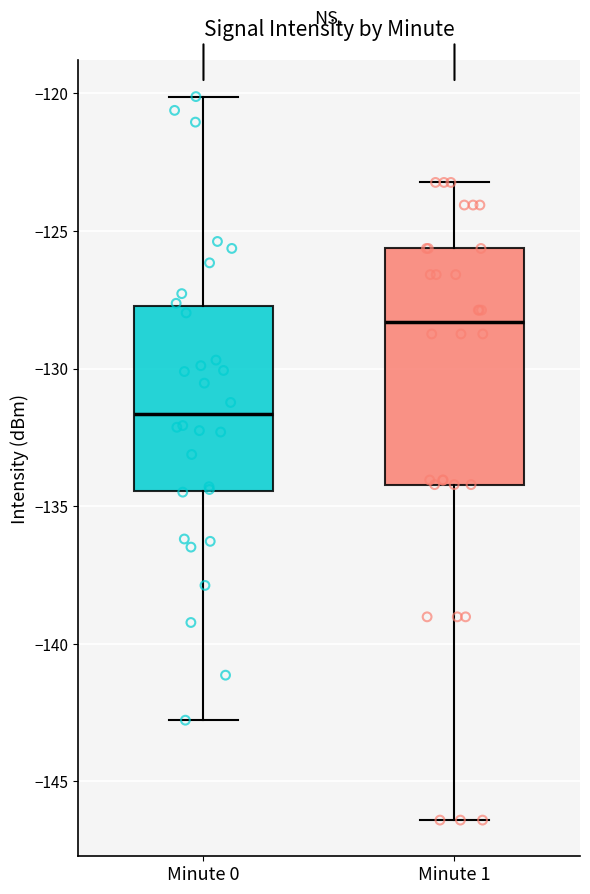

Reading left to right, read every box against the y-axis: the position of its median line, the range the box covers, and the ends of its whiskers. The values are not printed on the chart, so give them approximately, as read against the axis.

Minute 0: median -131.5, box -134.5 to -127.5, whiskers -143.0 to -120.0
Minute 1: median -128.5, box -134.0 to -125.5, whiskers -146.5 to -123.0